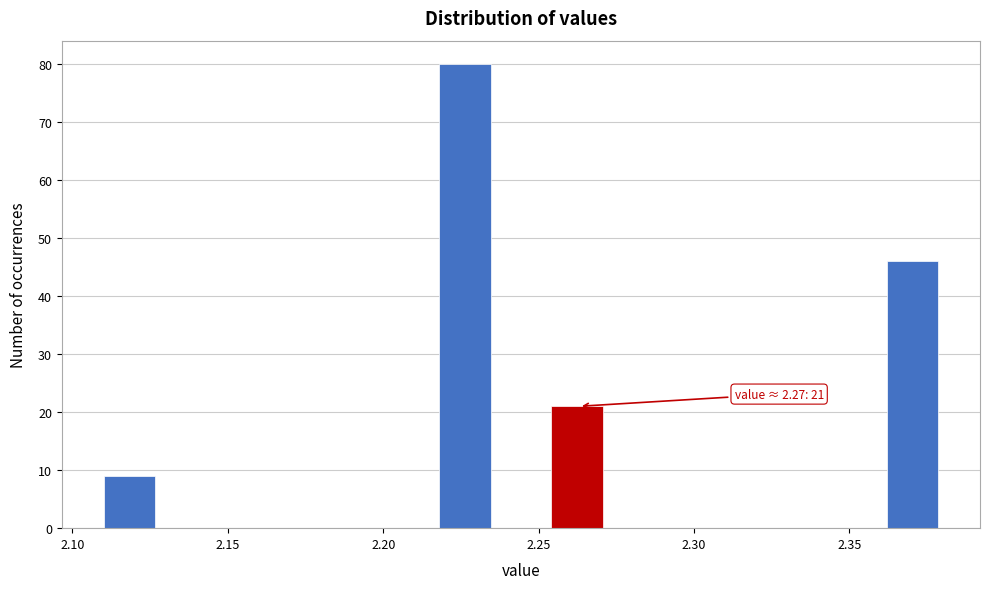

Read against the x-axis, roughly where is the centre of the tallest bar?

2.225